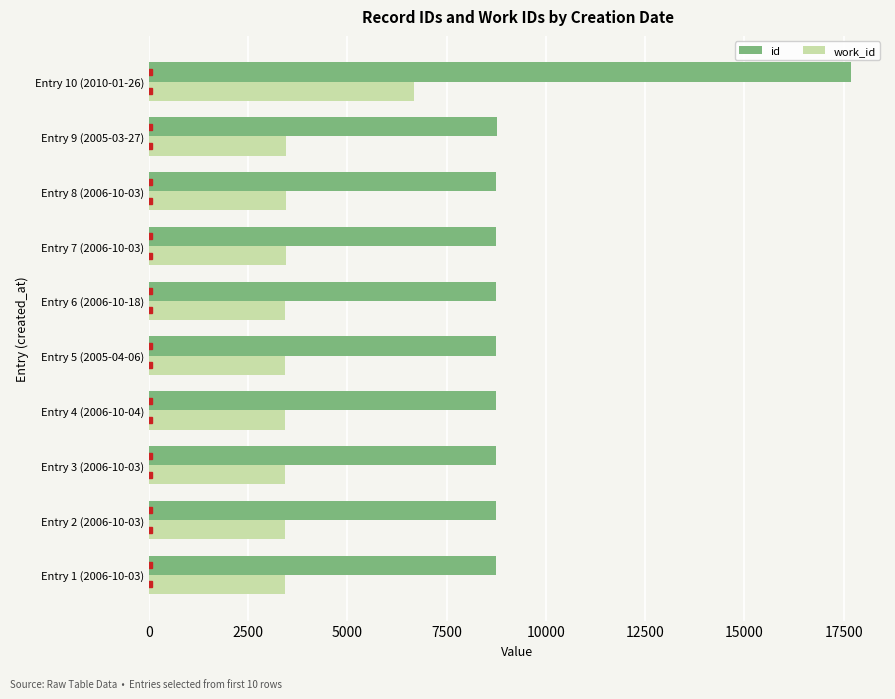

What is the minimum value for work_id?

3428